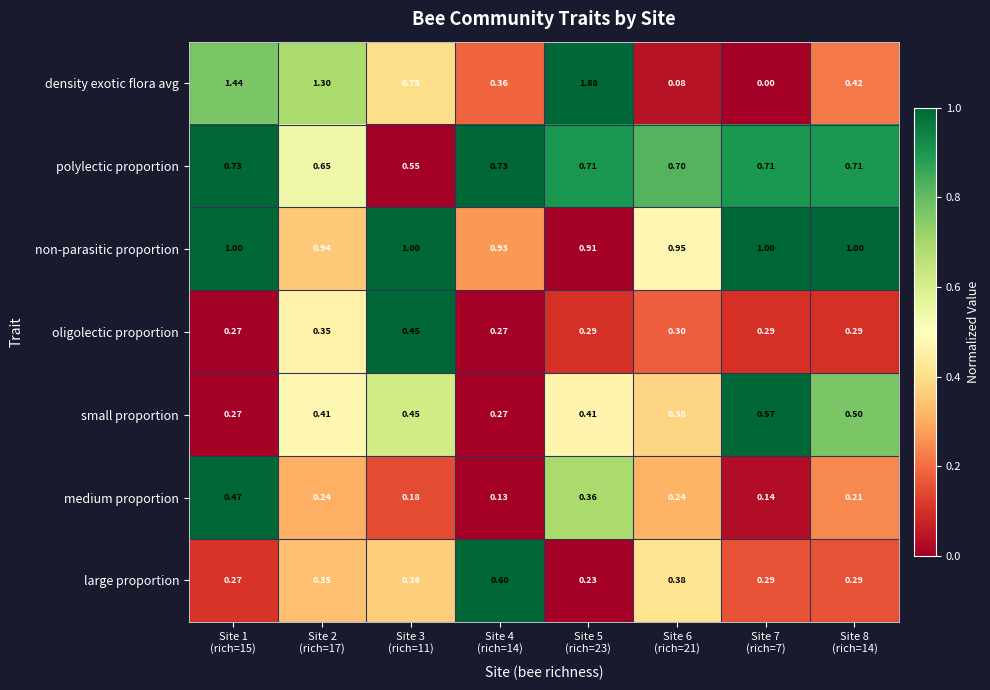

Rank the series by their maximum value, from lowest to highest.

oligolectic proportion, medium proportion, small proportion, large proportion, polylectic proportion, non-parasitic proportion, density exotic flora avg